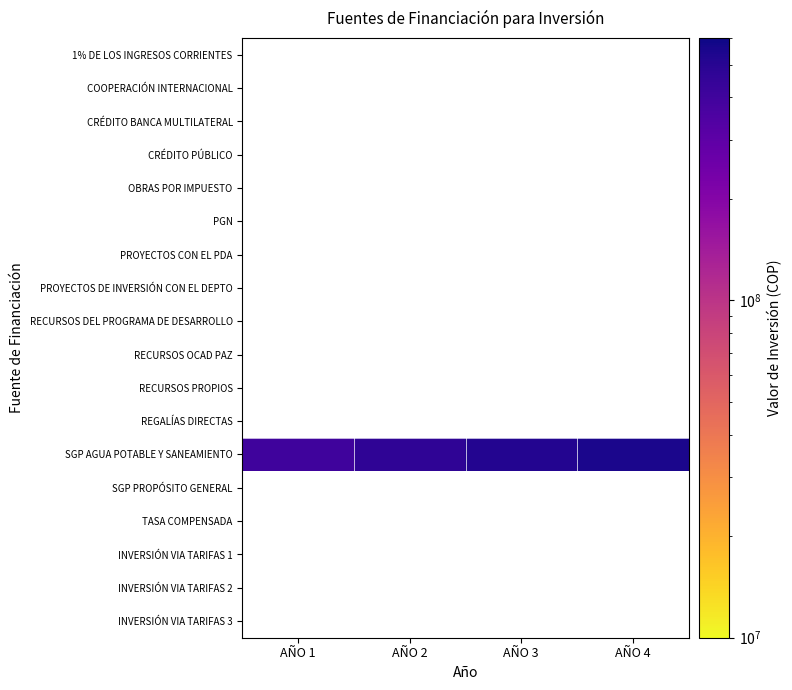

How many series are shown in this chart?

18